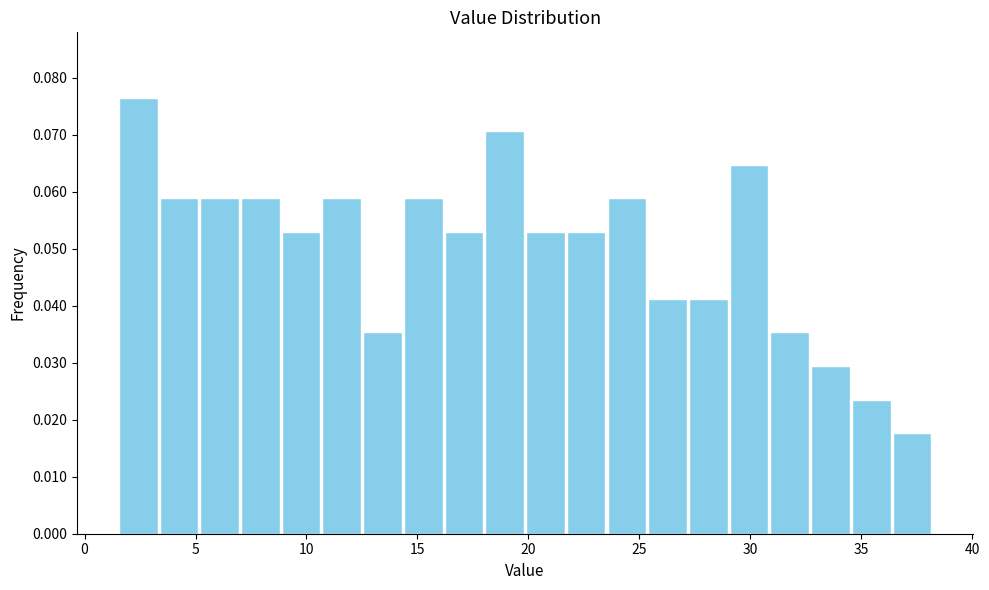

Read against the x-axis, roughly where is the centre of the tallest bar?

2.5